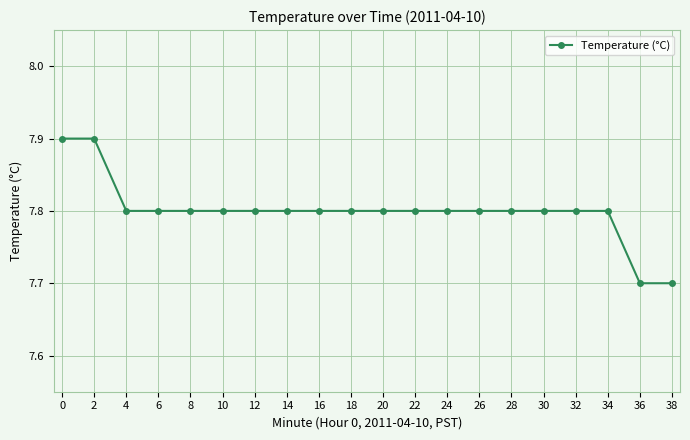

True or false: the data shows 1.8 at 20.

False